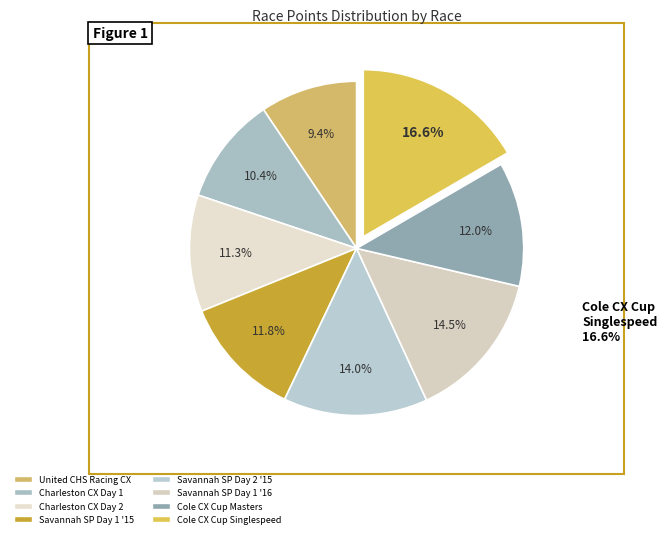

How much of the chart is everything except Savannah Superprestige Day 2 2015?

86.0%